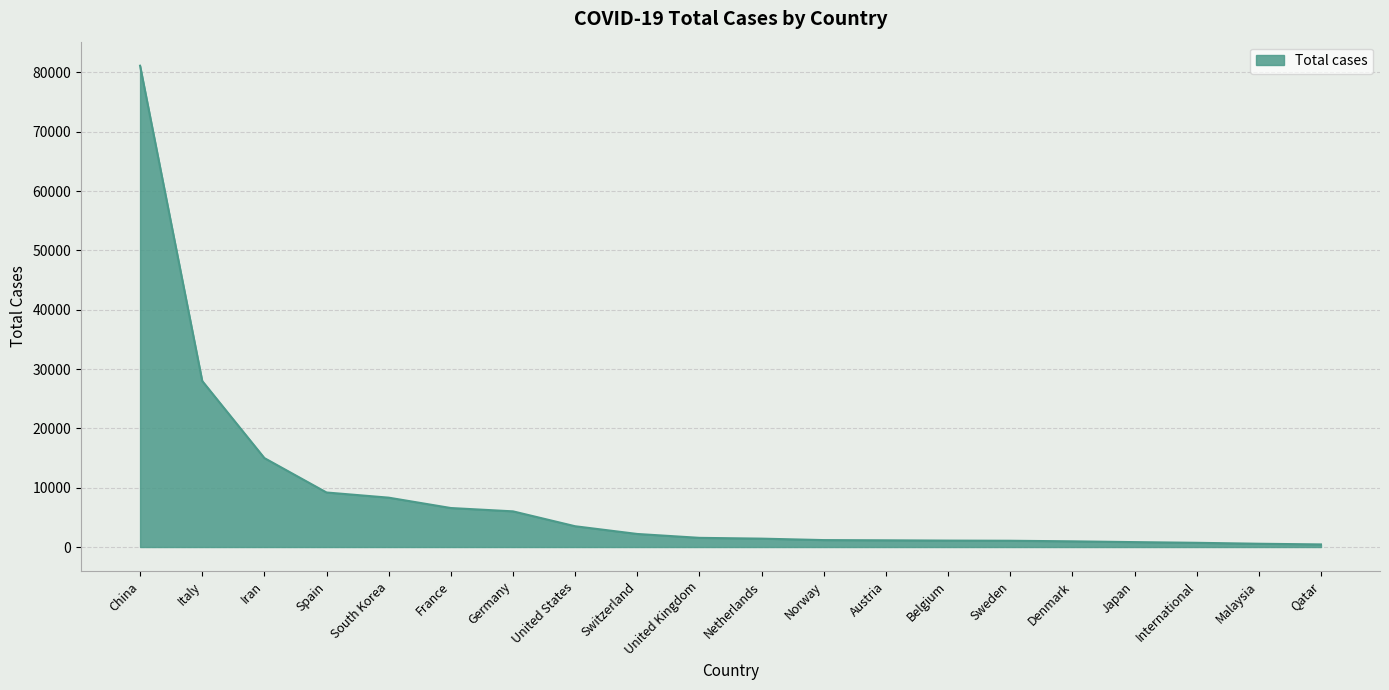

What is the ratio of the value at France to the value at Iran?

0.4